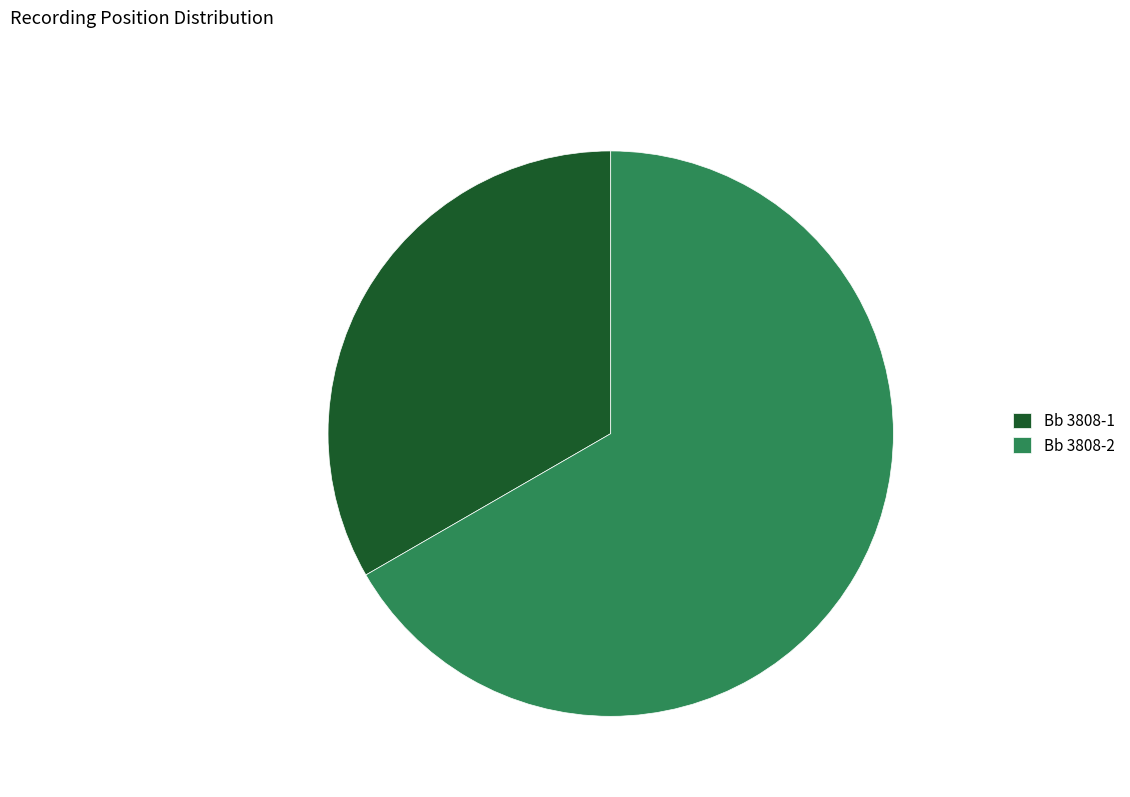

What is the majority slice?

Bb 3808-2